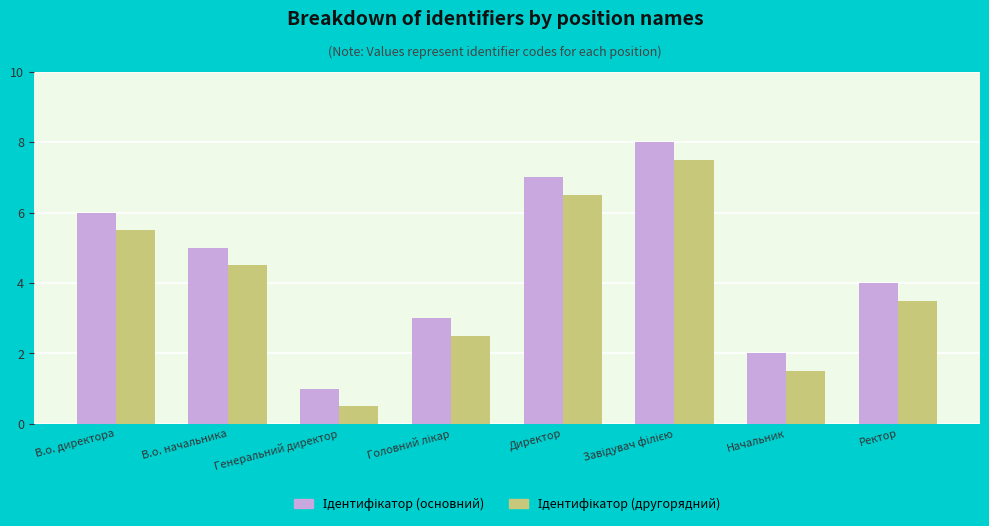

What is the total value across all series at Ректор?

7.5